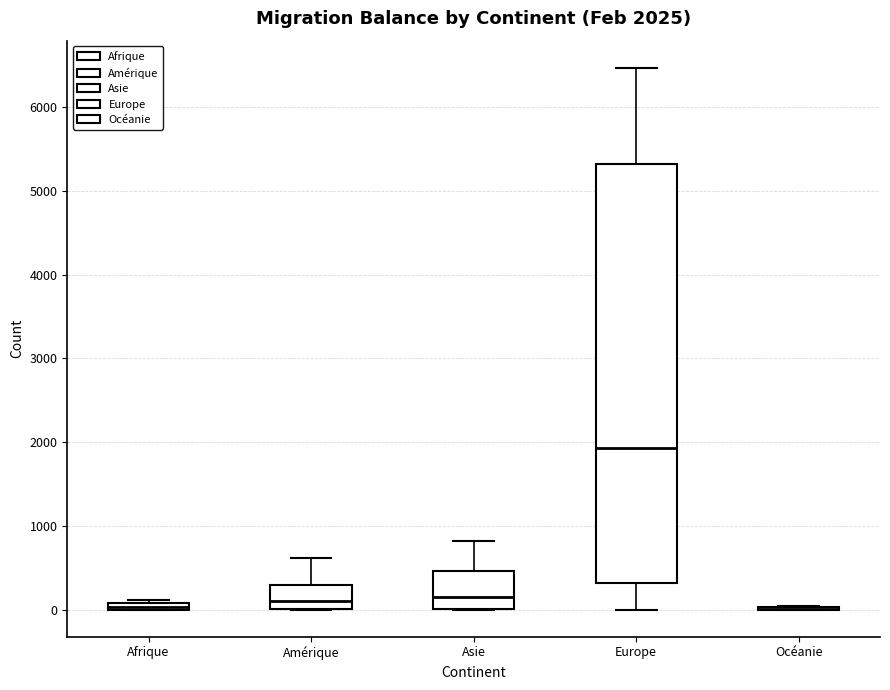

Comparing the boxes themselves (not the whiskers), which one is the tallest?

Europe